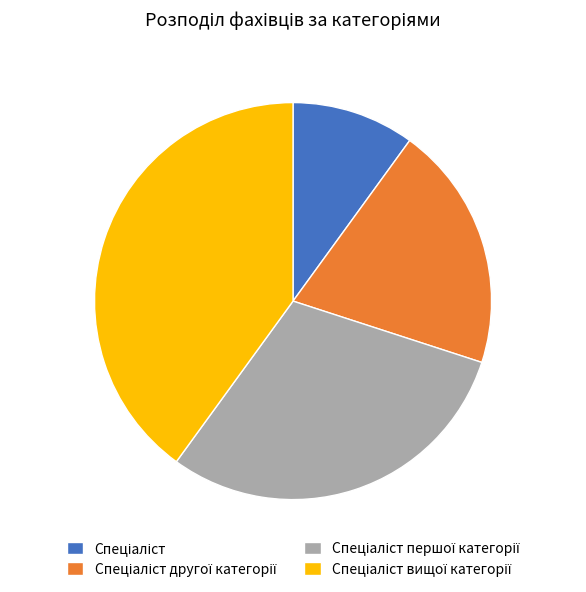

Is there a majority slice in this chart?

No